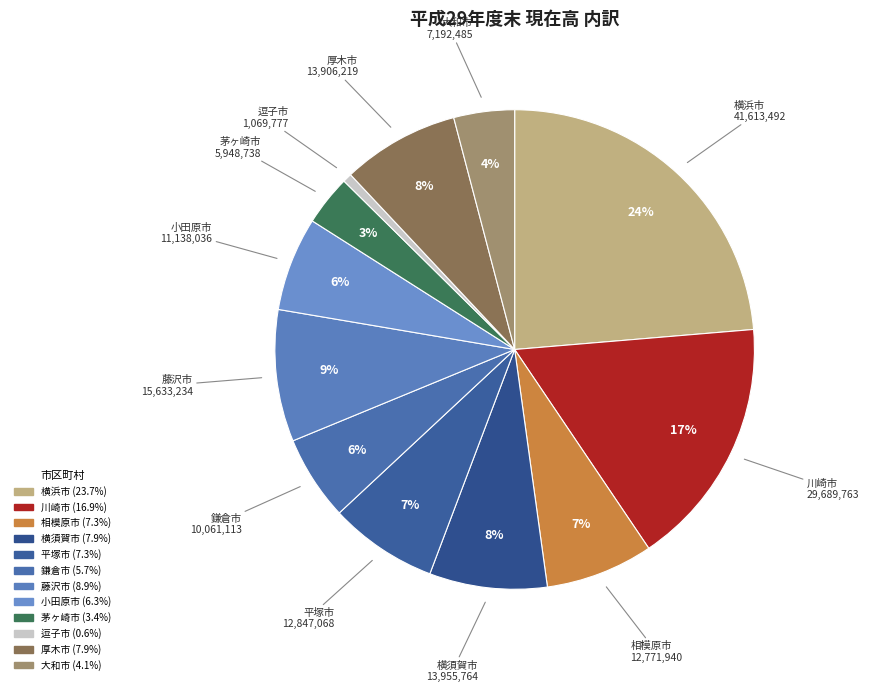

What is the largest slice in the pie chart?

横浜市